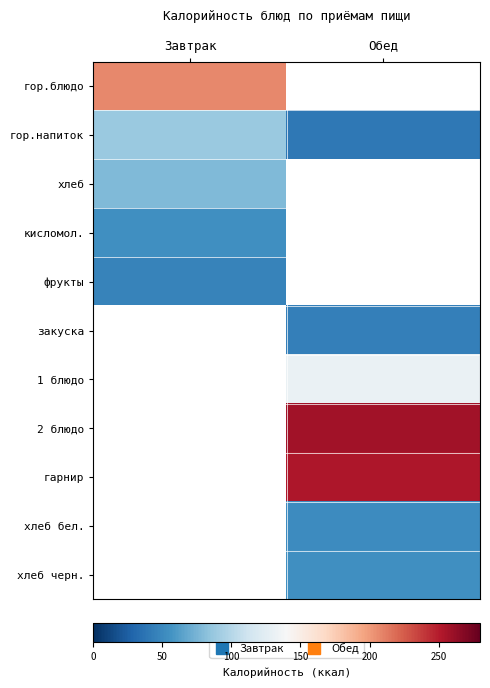

At how many categories does at least one series exceed 136?

2